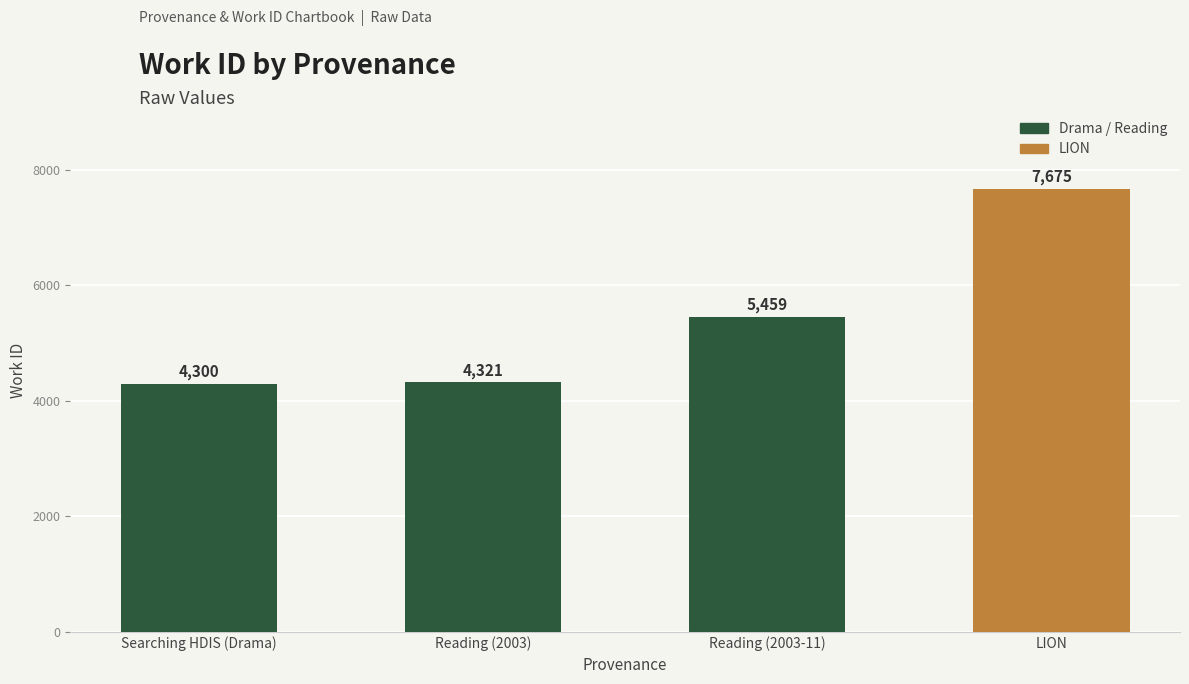

Reading left to right, extract all data points from this chart.

4300	4321	5459	7675